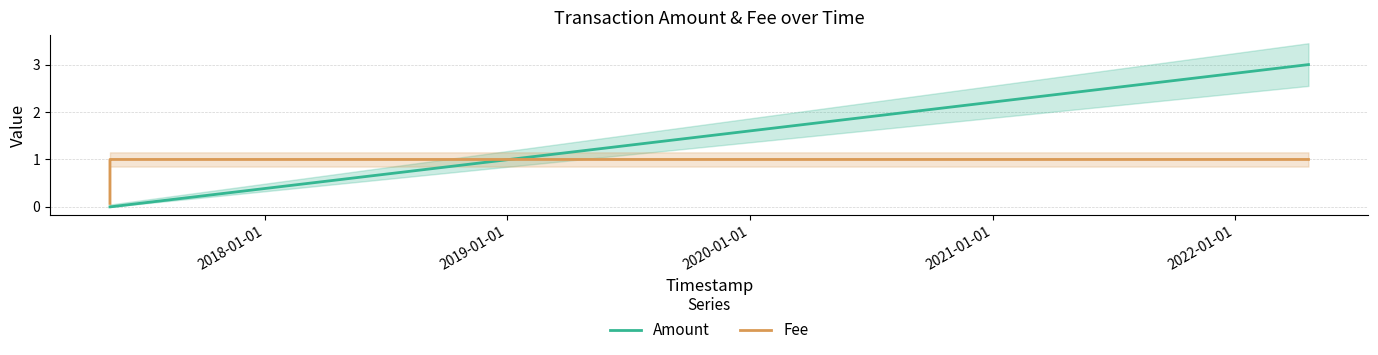

Which series ends up on top after the final intersection of Amount and Fee?

Amount